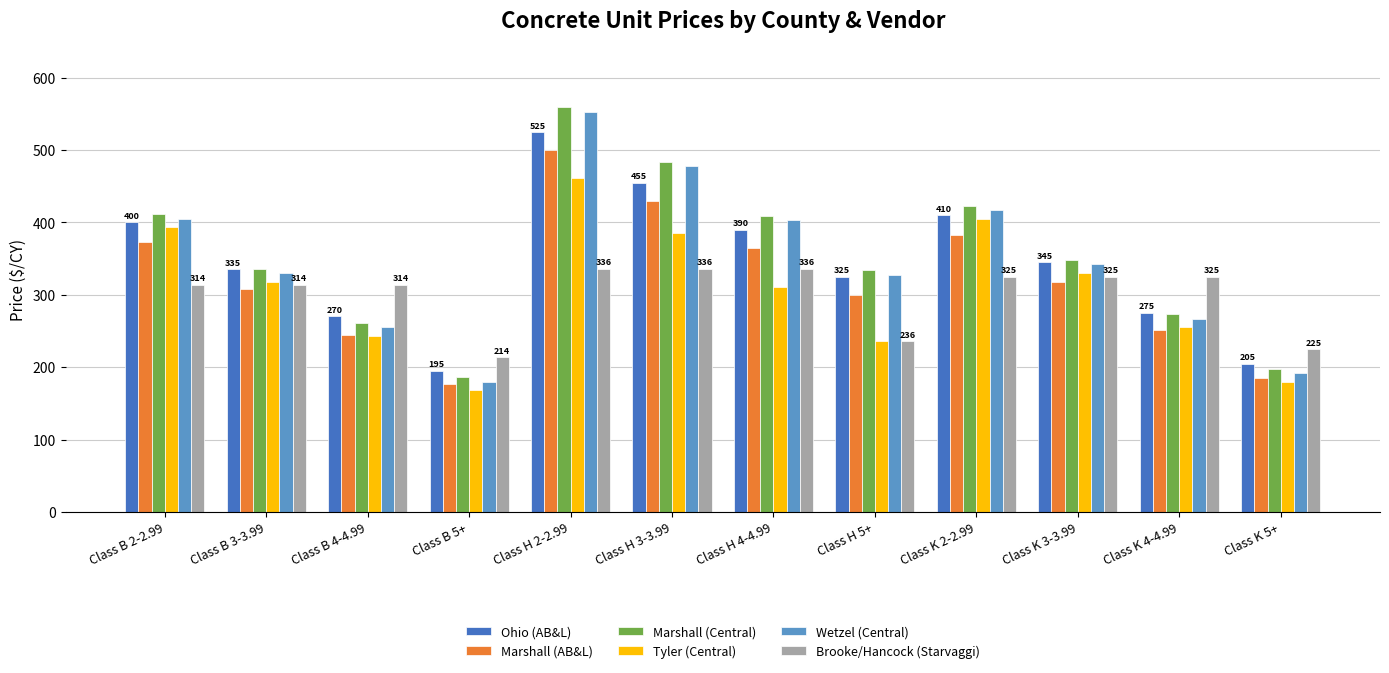

How many data points does each series have?

12